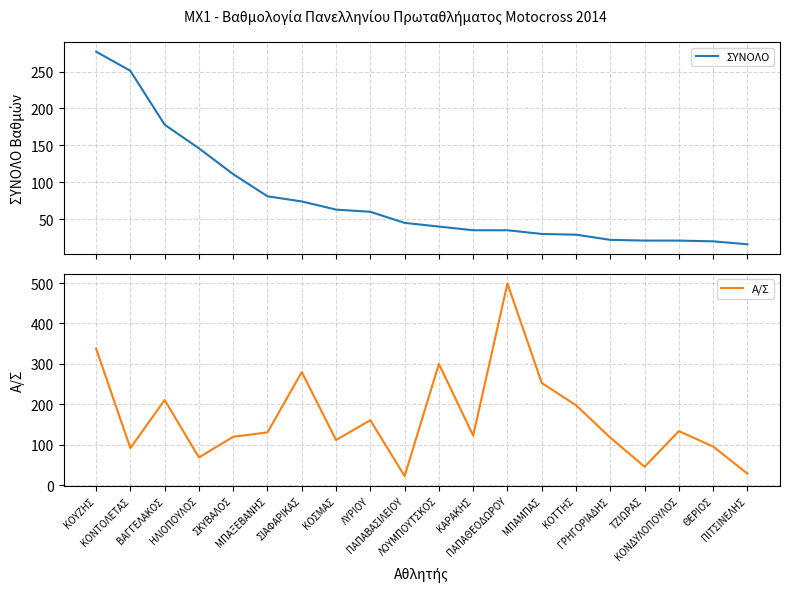

Read the Α/Σ value at ΜΠΑΞΕΒΑΝΗΣ, to the nearest 10.

130